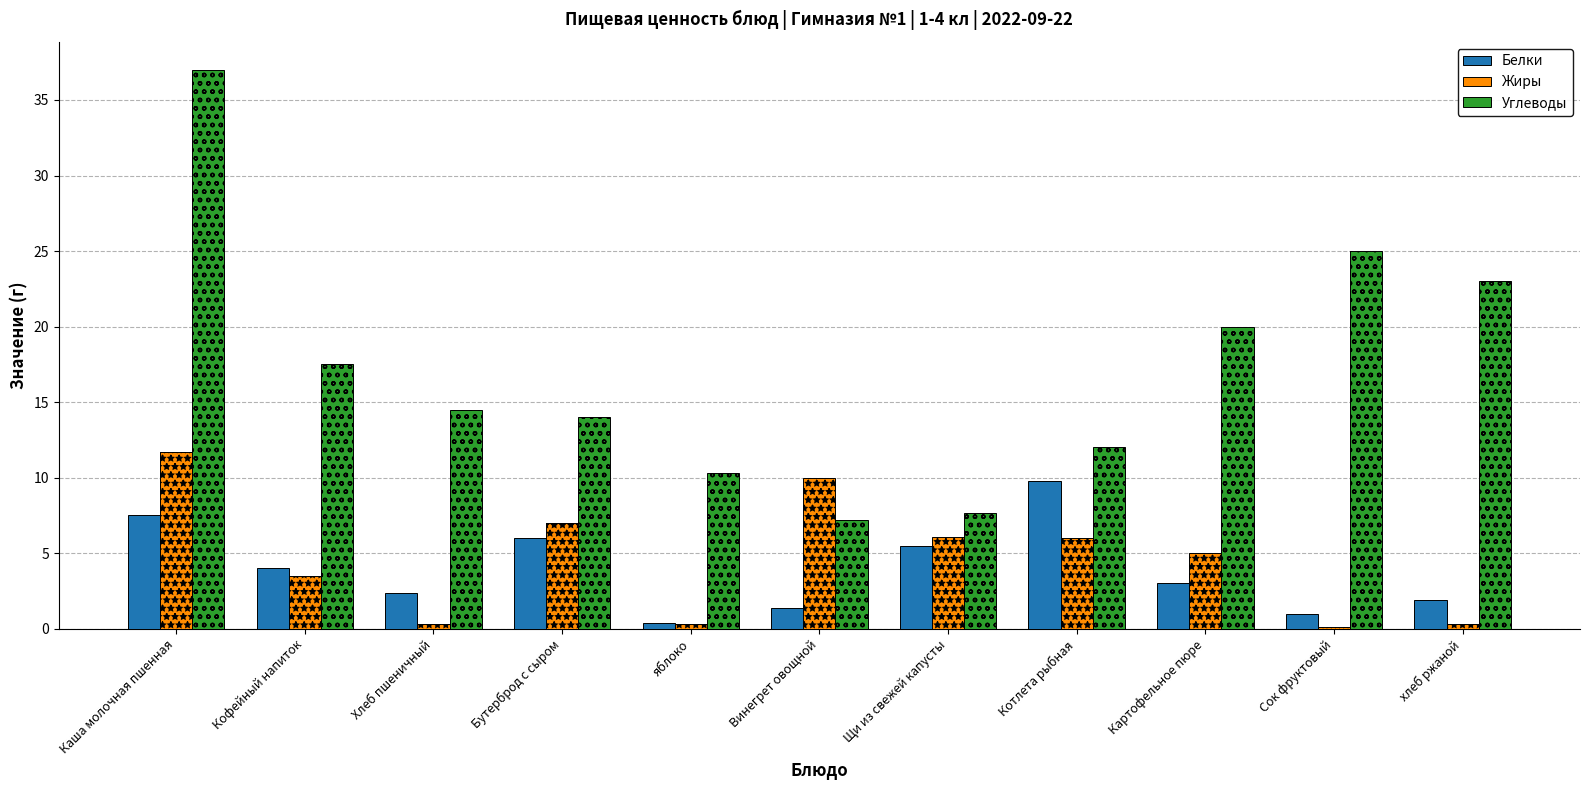

Reading right to left, transcribe all the data shown in this chart.

Белки: хлеб ржаной=1.9	Сок фруктовый=1.0	Картофельное пюре=3.0	Котлета рыбная=9.8	Щи из свежей капусты=5.5	Винегрет овощной=1.4	яблоко=0.4	Бутерброд с сыром=6.0	Хлеб пшеничный=2.4	Кофейный напиток=4.0	Каша молочная пшенная=7.5
Жиры: хлеб ржаной=0.3	Сок фруктовый=0.1	Картофельное пюре=5.0	Котлета рыбная=6.0	Щи из свежей капусты=6.0	Винегрет овощной=10.0	яблоко=0.3	Бутерброд с сыром=7.0	Хлеб пшеничный=0.3	Кофейный напиток=3.5	Каша молочная пшенная=11.7
Углеводы: хлеб ржаной=23.0	Сок фруктовый=25.0	Картофельное пюре=20.0	Котлета рыбная=12.0	Щи из свежей капусты=7.7	Винегрет овощной=7.2	яблоко=10.3	Бутерброд с сыром=14.0	Хлеб пшеничный=14.5	Кофейный напиток=17.5	Каша молочная пшенная=37.0